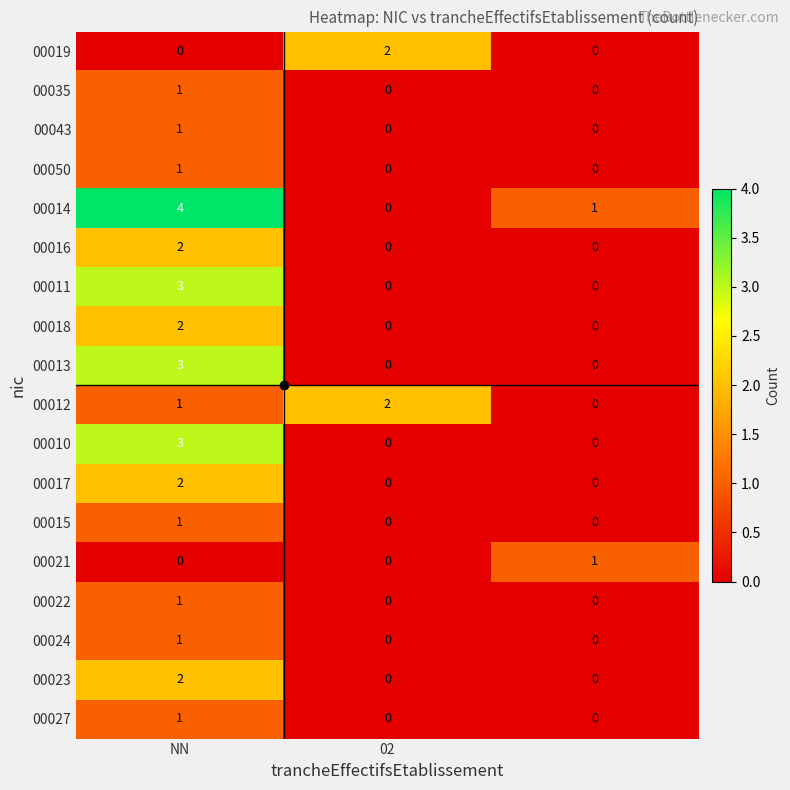

What is the sum of all 00012 values?

3